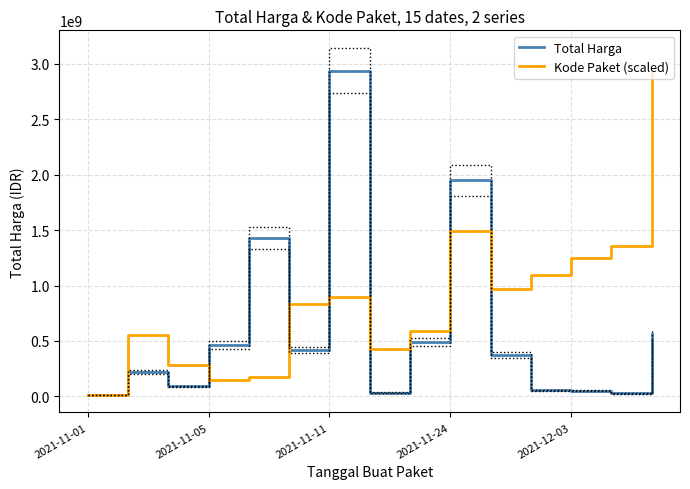

At which label does Total Harga reach its peak?

2021-11-11